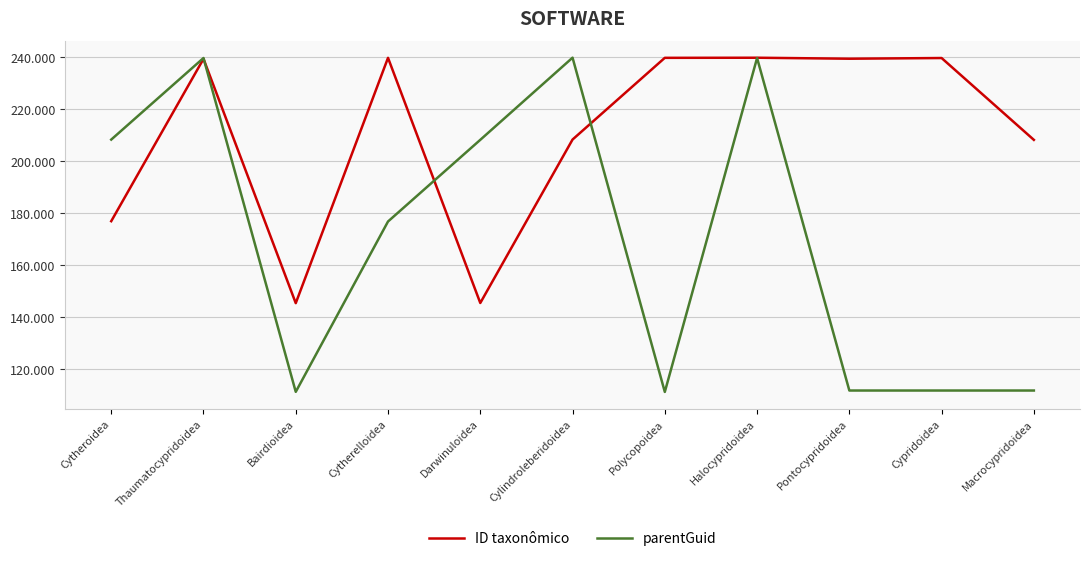

Which series has the widest spread of values?

parentGuid